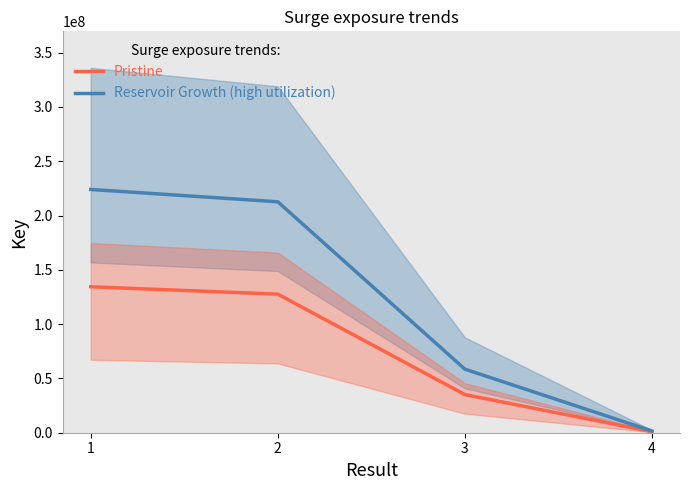

How many categories are shown in the chart?

4